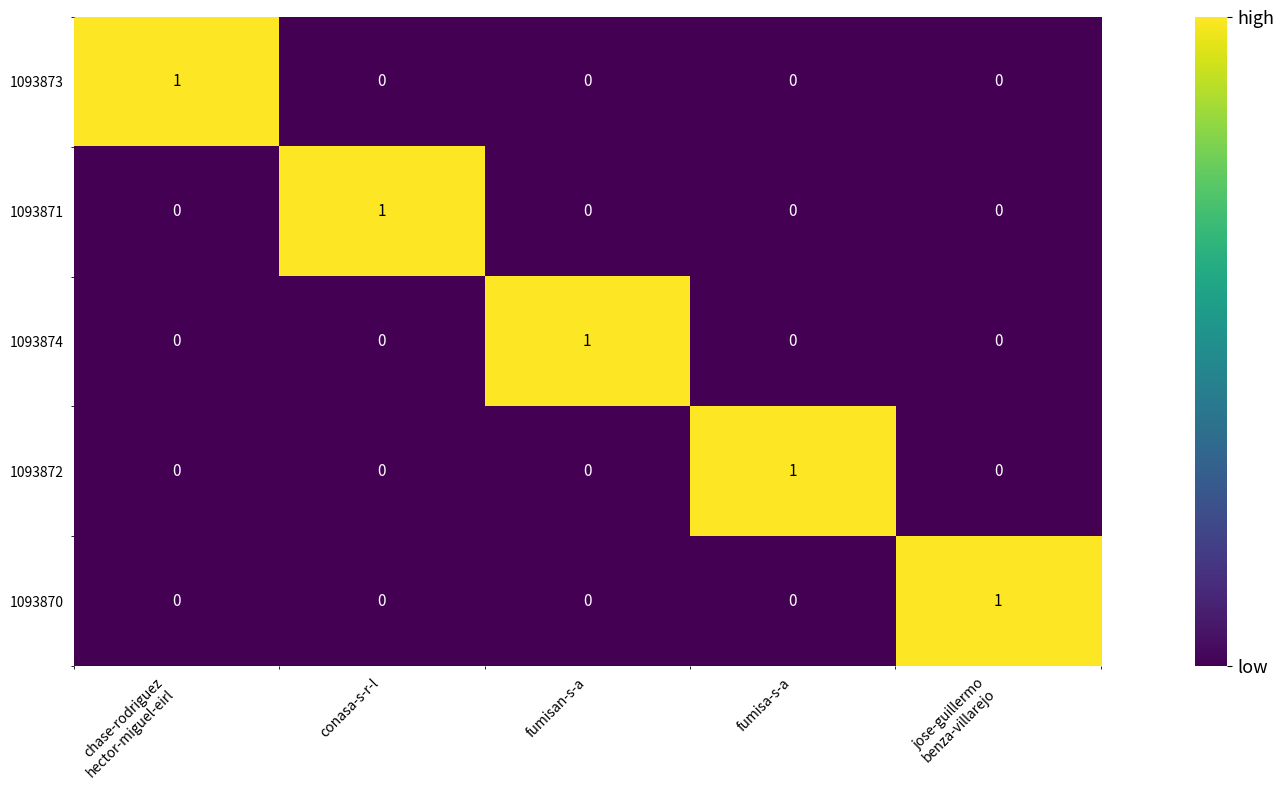

What is the total value across all series at chase-rodriguez
hector-miguel-eirl?

1